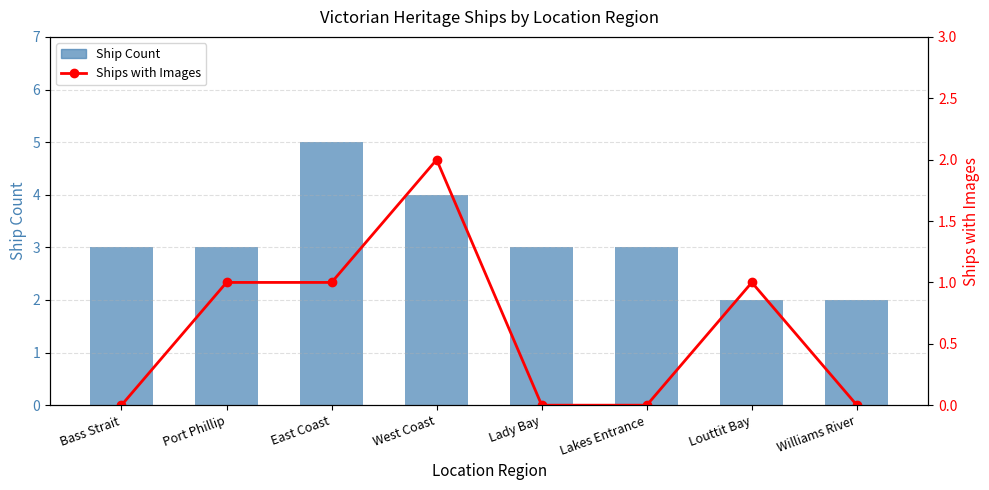

Rank the series by their average value, from highest to lowest.

Ship Count, Ships with Images